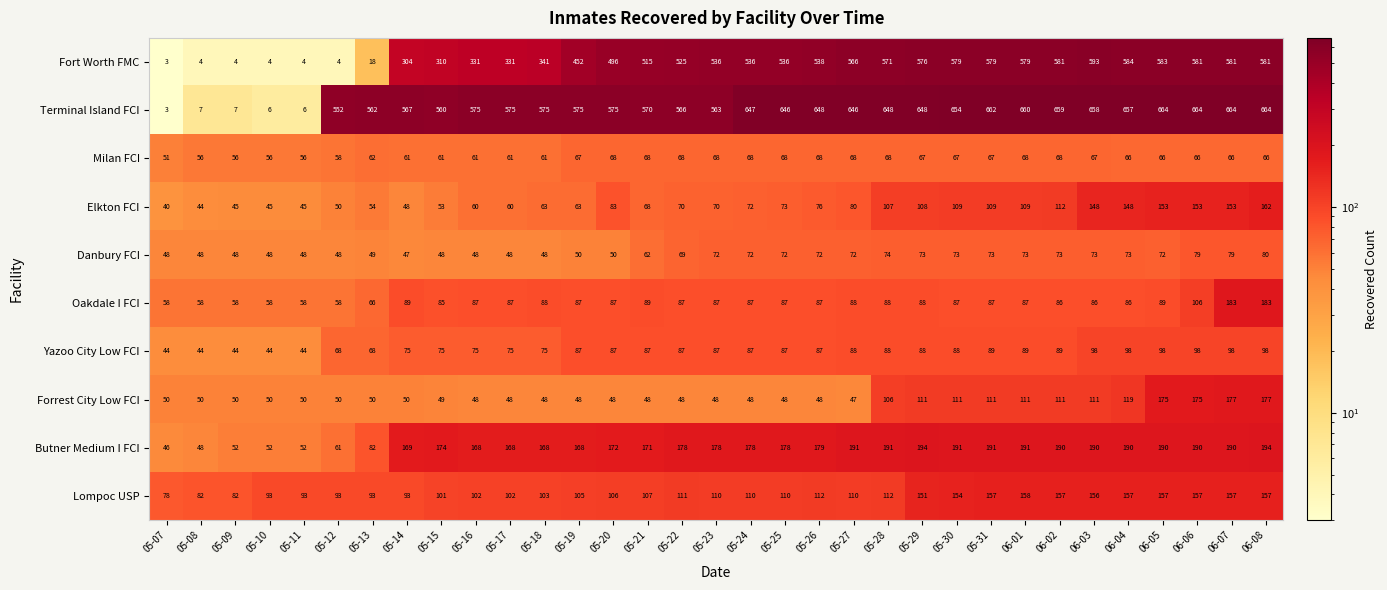

What is the smallest value displayed?

3